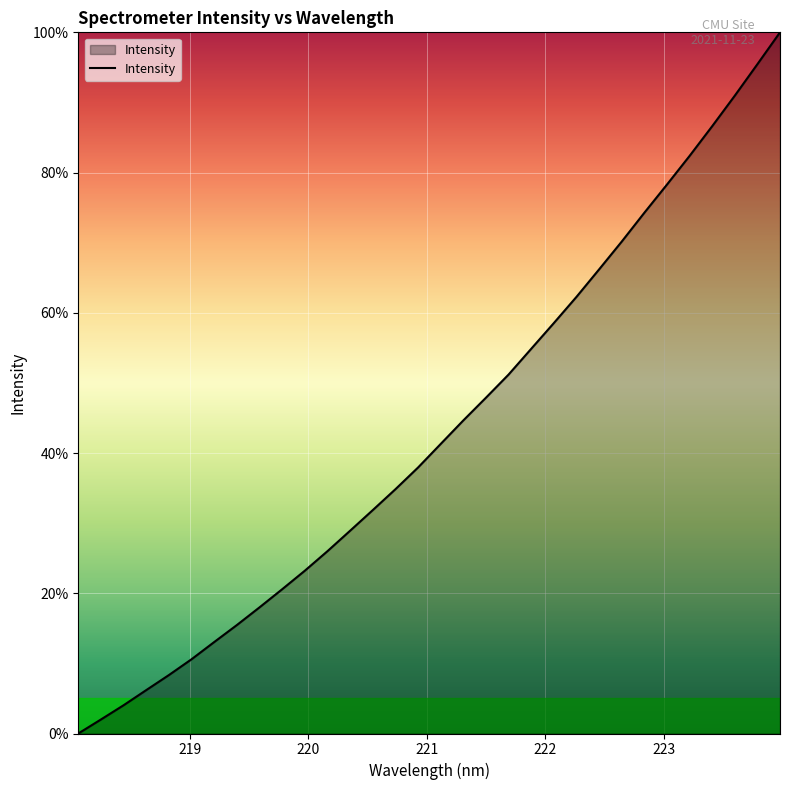

What is the difference between the maximum and minimum values?

100.0